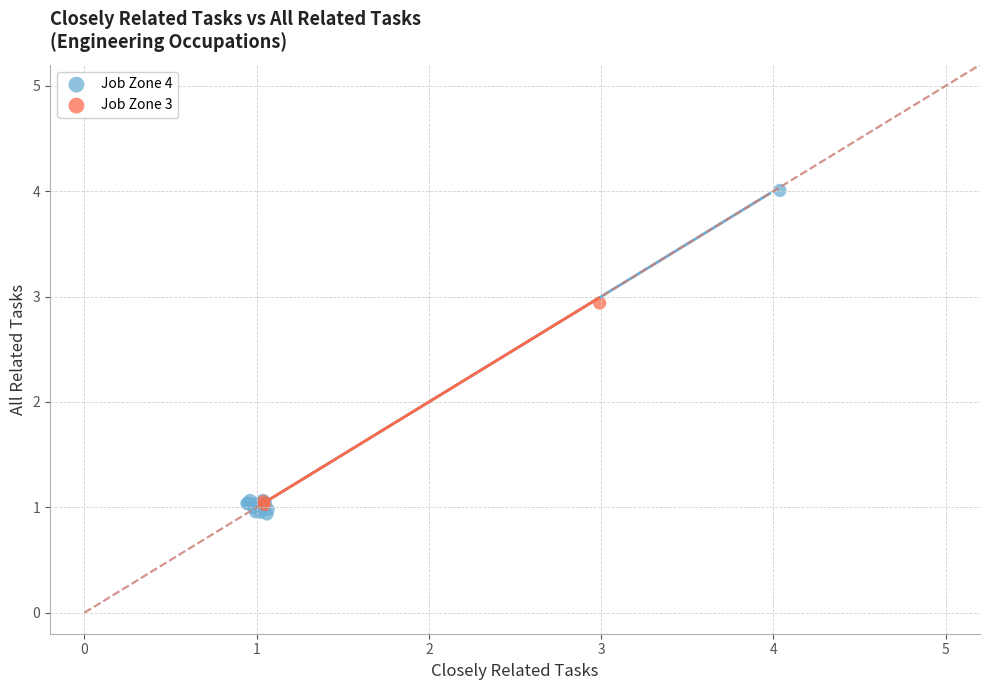

What are all the series names shown in the legend?

Job Zone 4, Job Zone 3